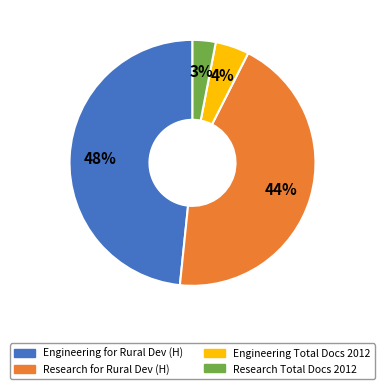

Count the number of slices in the pie.

4